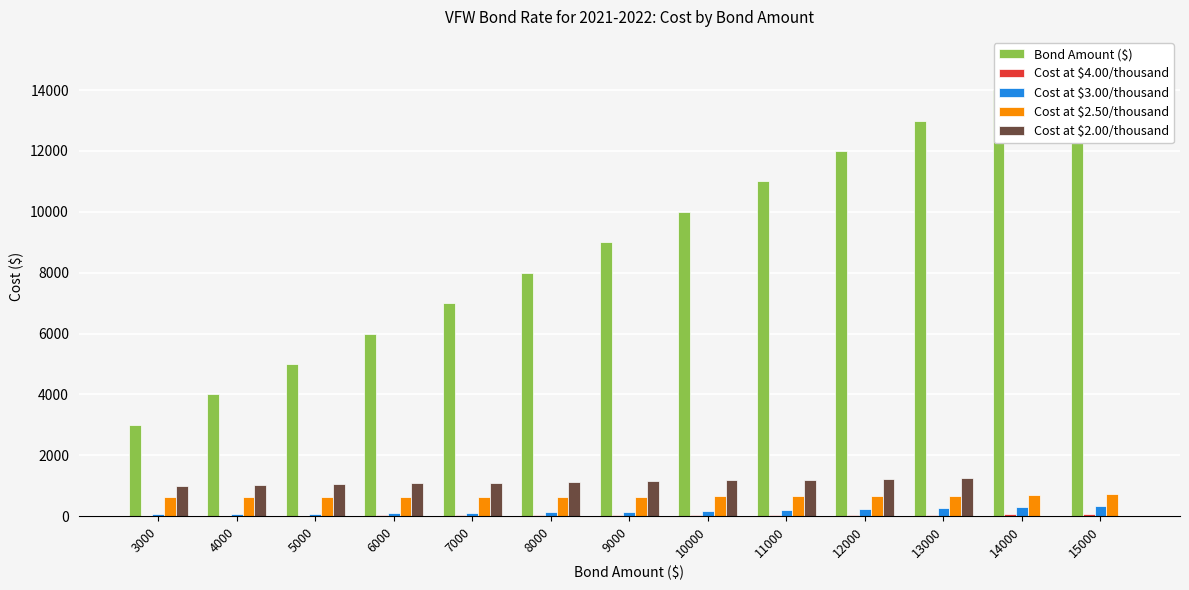

How many bars are there in each group?

5